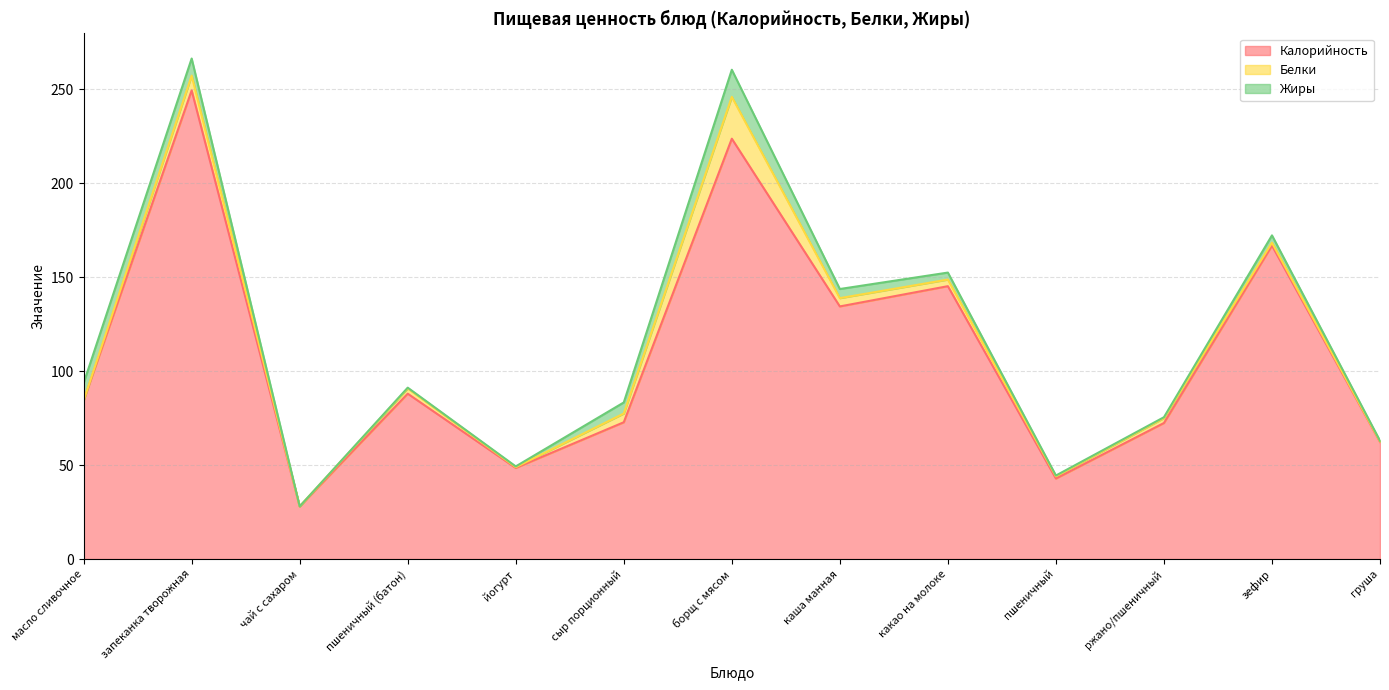

At масло сливочное, list the series in order from smallest to largest.

Белки, Жиры, Калорийность